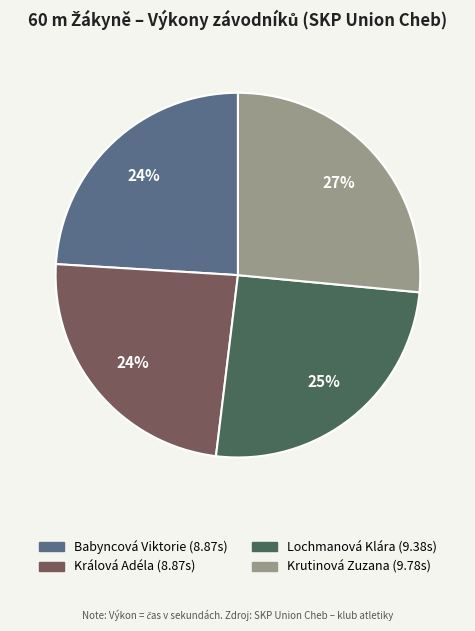

Does any single category account for the majority?

No